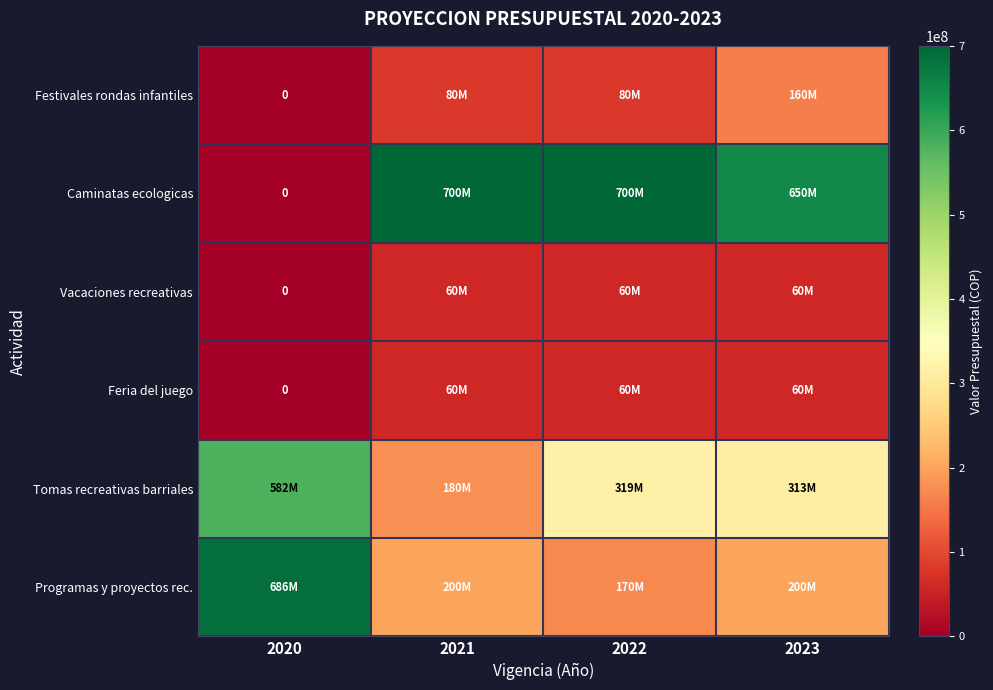

How many values in Festivales rondas infantiles are above zero?

3